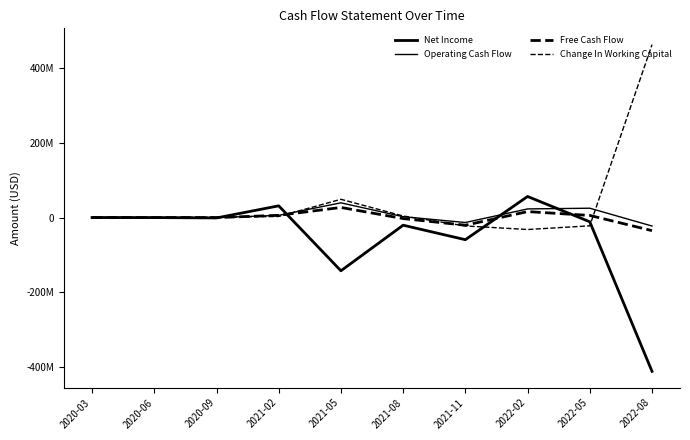

What is the value of the Operating Cash Flow point at the 7th from the left?

-13302000